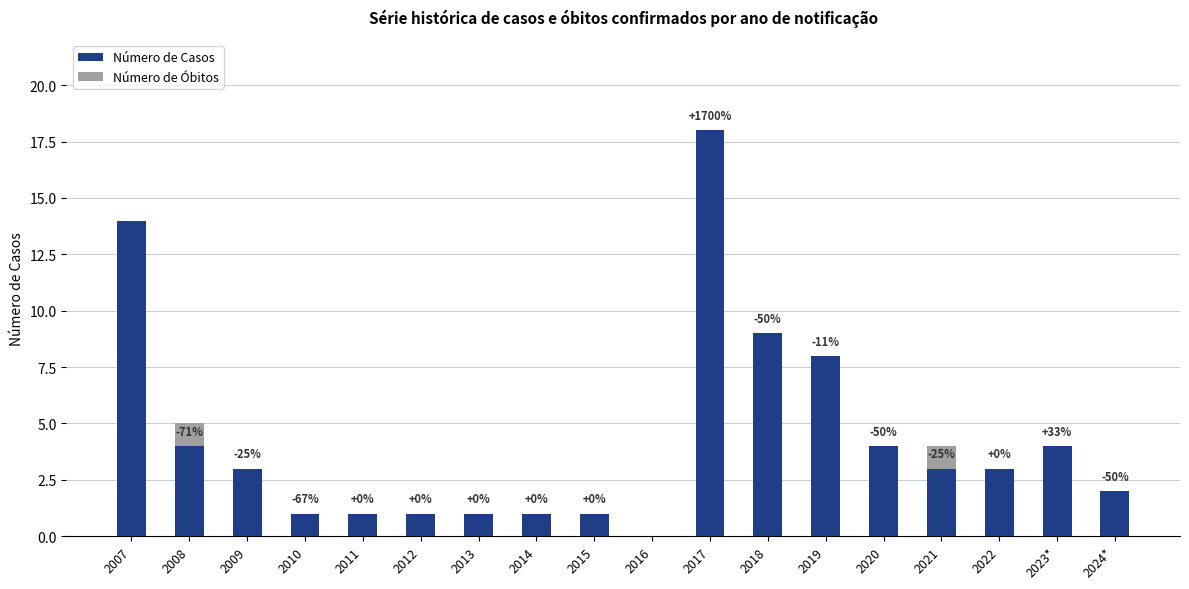

What is the total value across all series at 2020?

4